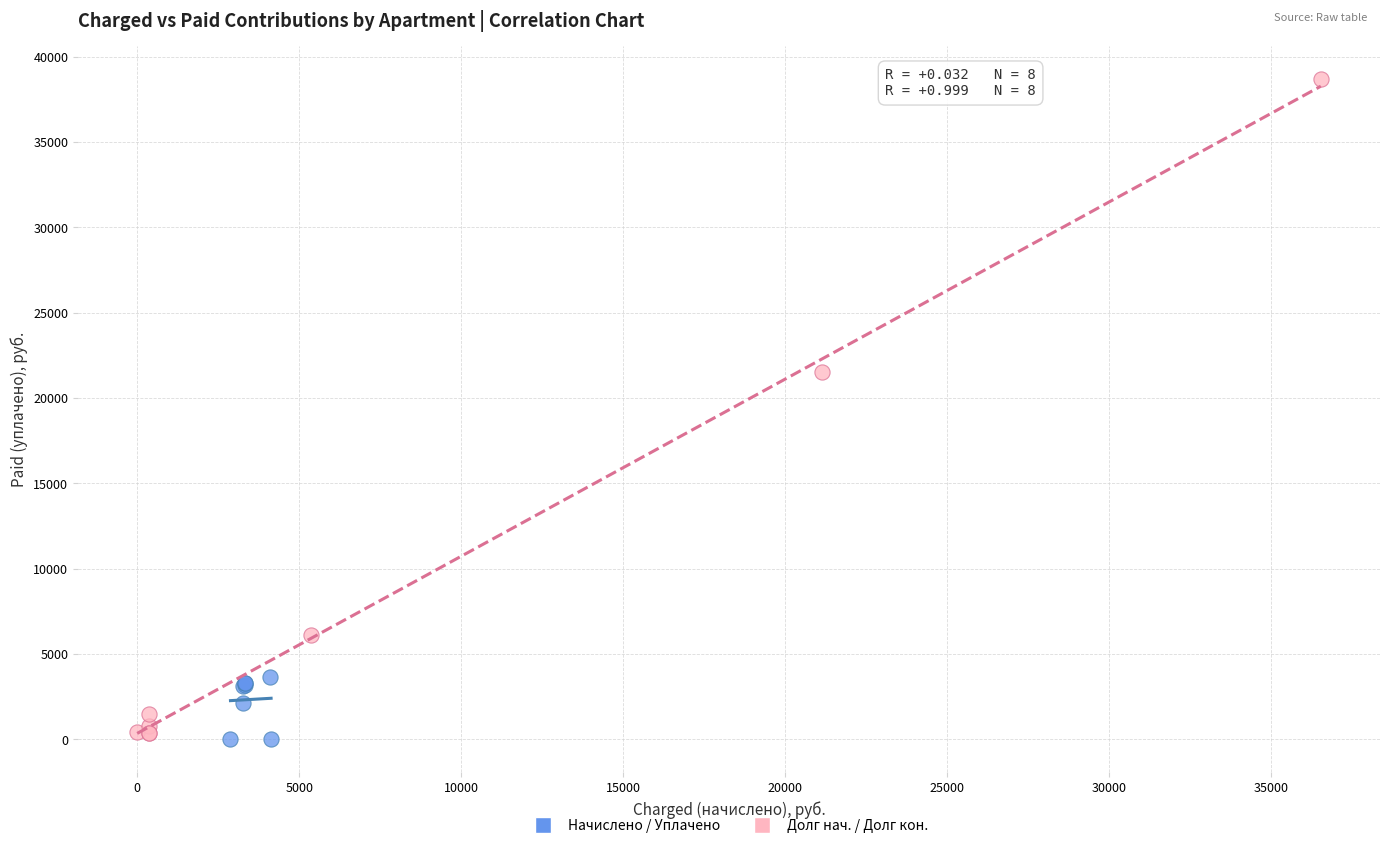

Which series has the widest spread of Y values?

Долг нач. / Долг кон.